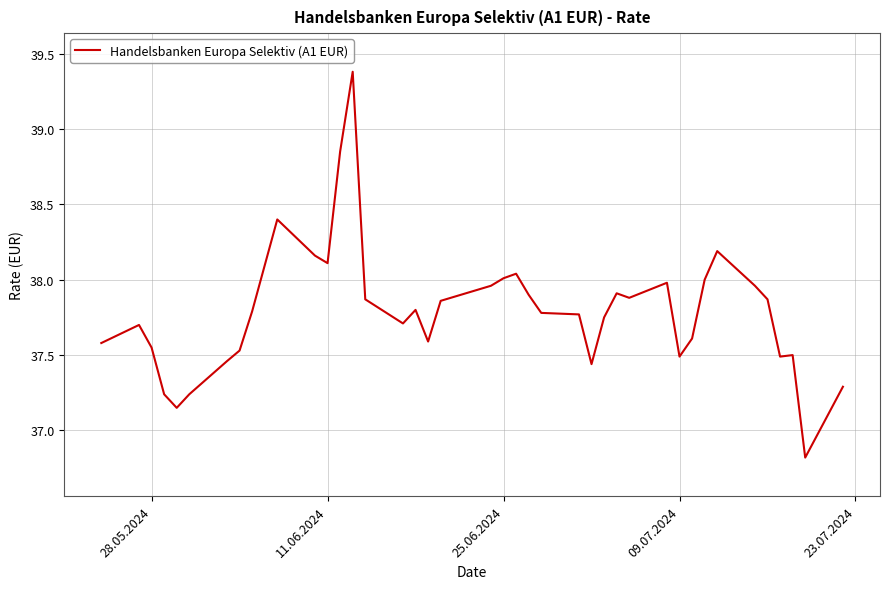

What is the smallest value displayed?

36.8